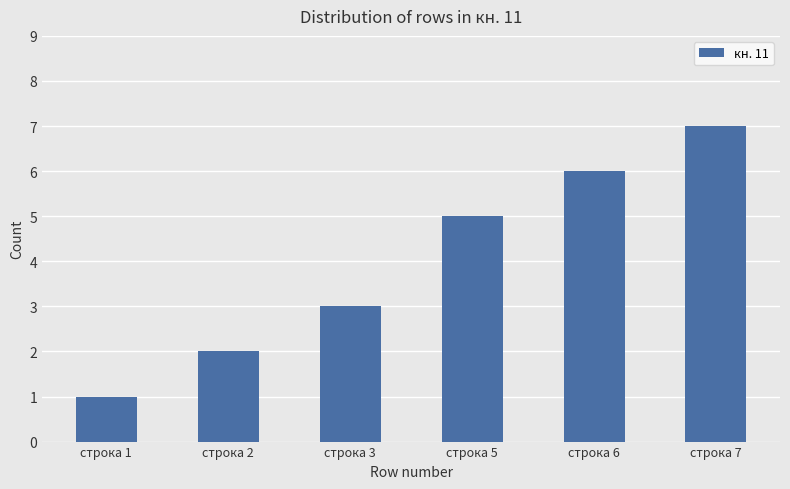

What is the change in value from строка 3 to строка 5?

+2